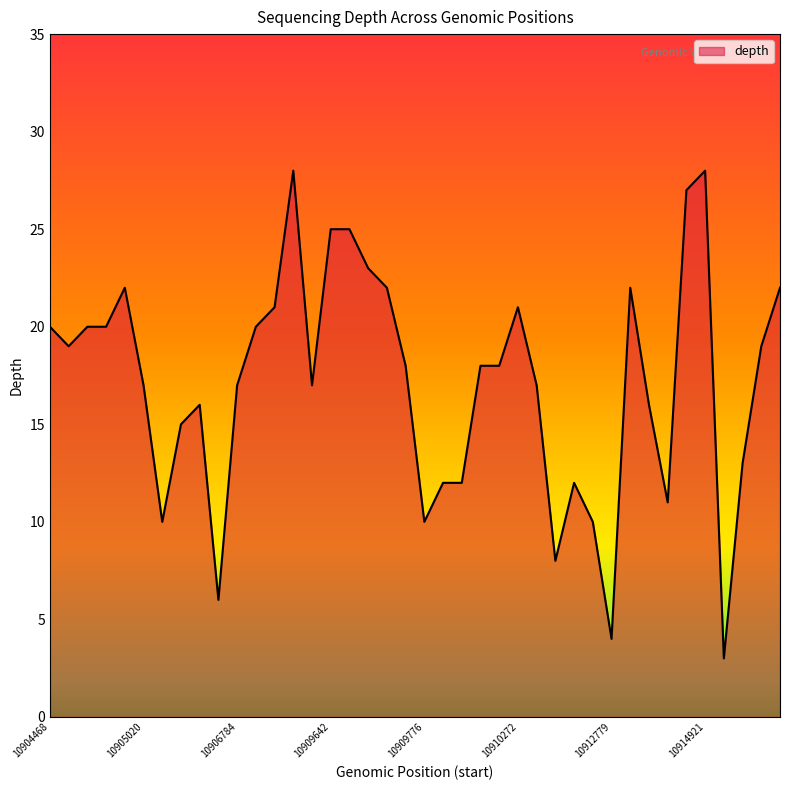

What is the maximum value shown in the chart?

28